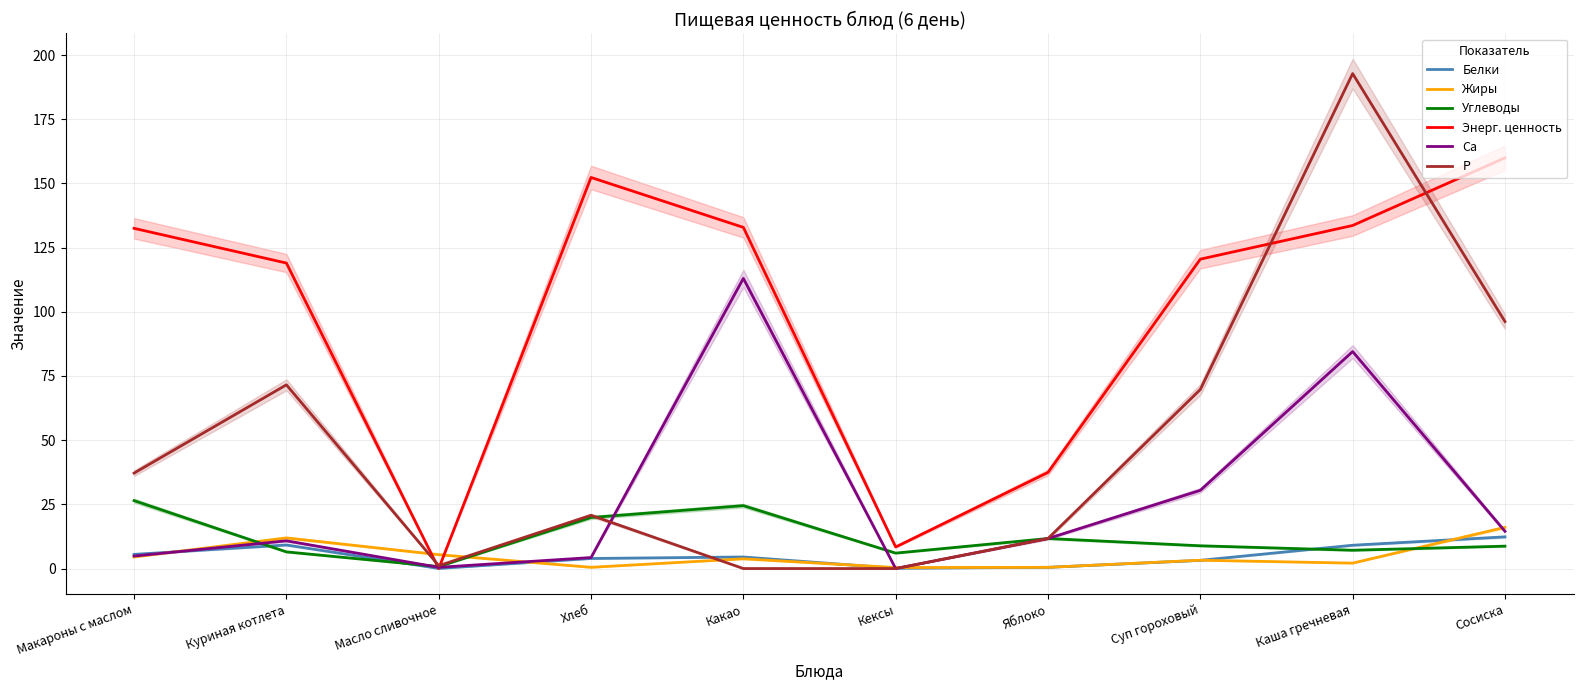

Count the number of data series in this chart.

6